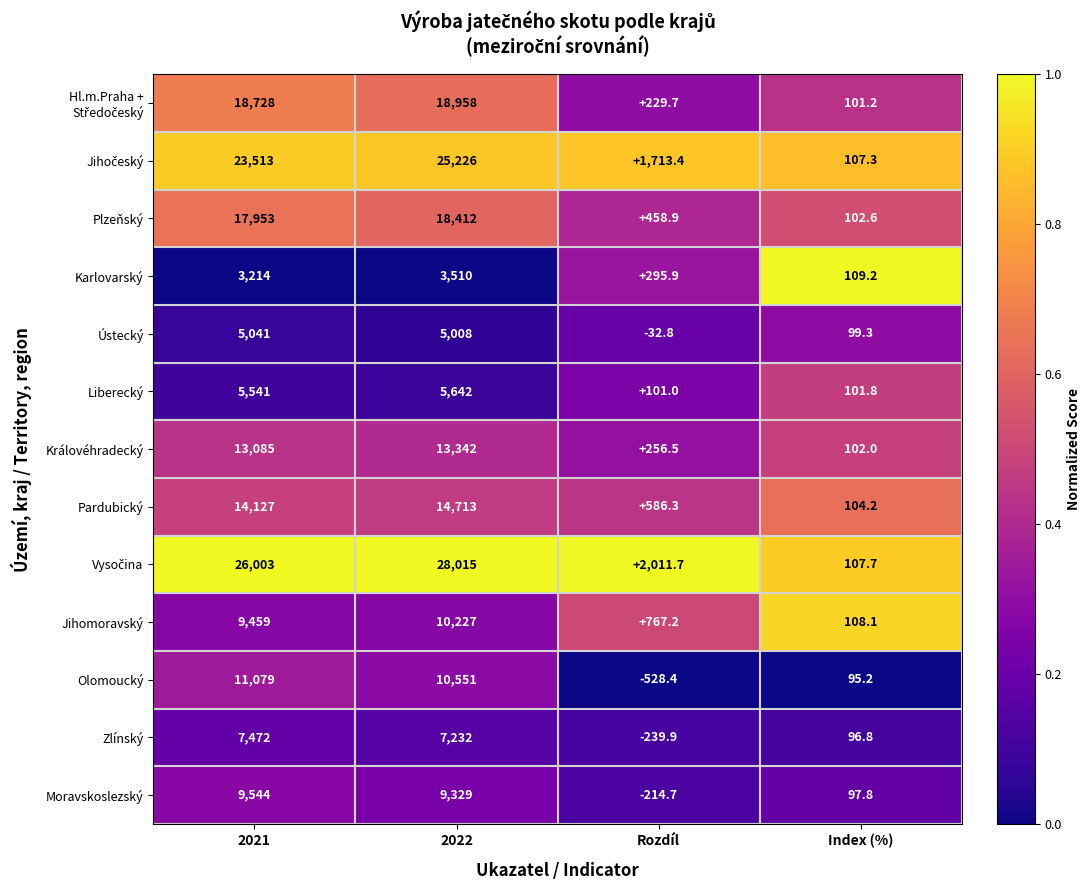

What is the difference between the highest and lowest values at Rozdíl?

2540.1